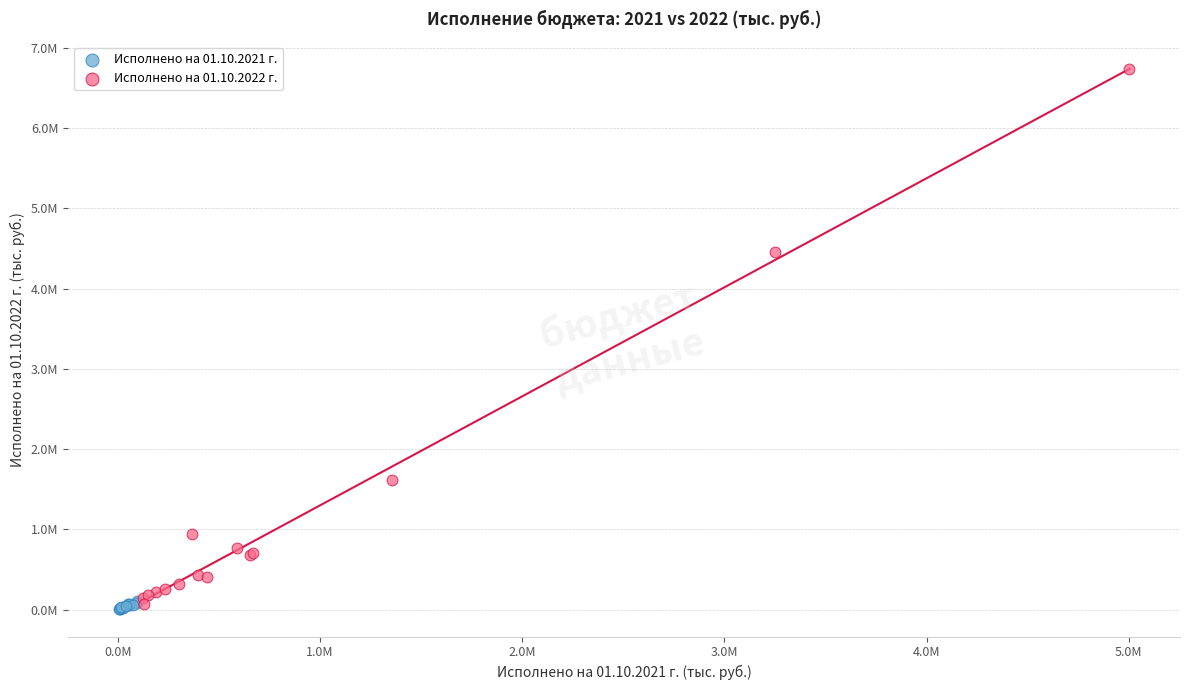

Which series contains the highest Y value?

Исполнено на 01.10.2022 г.